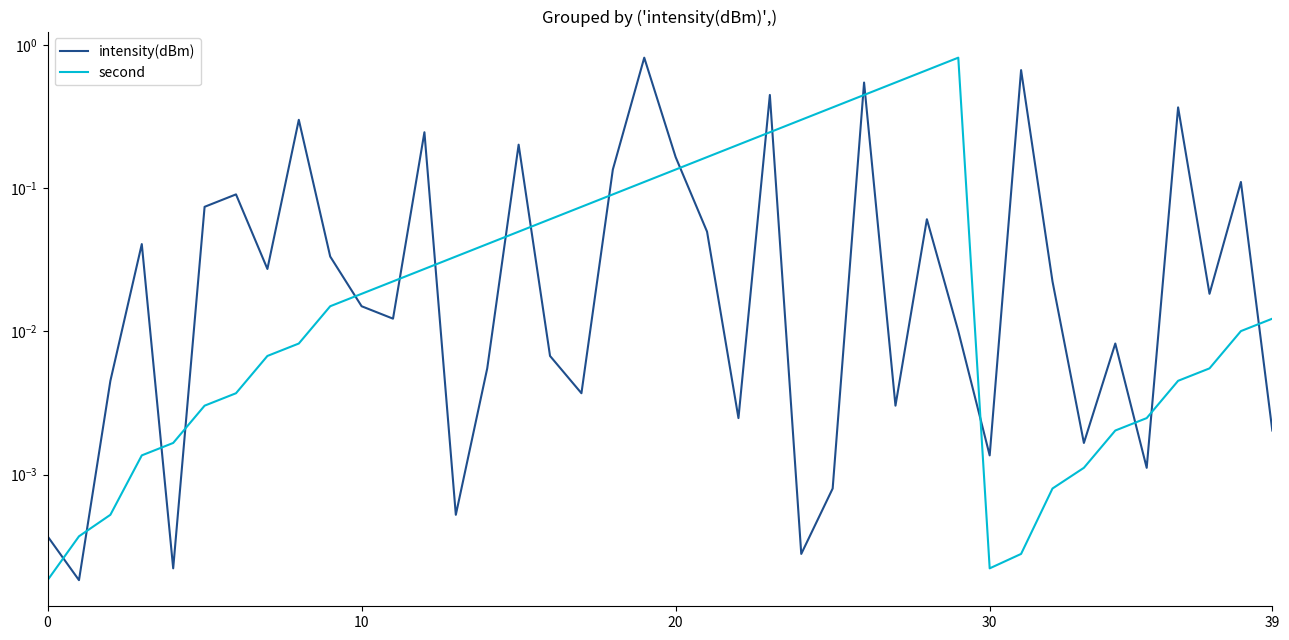

Between 30 and 15, which is larger?

15